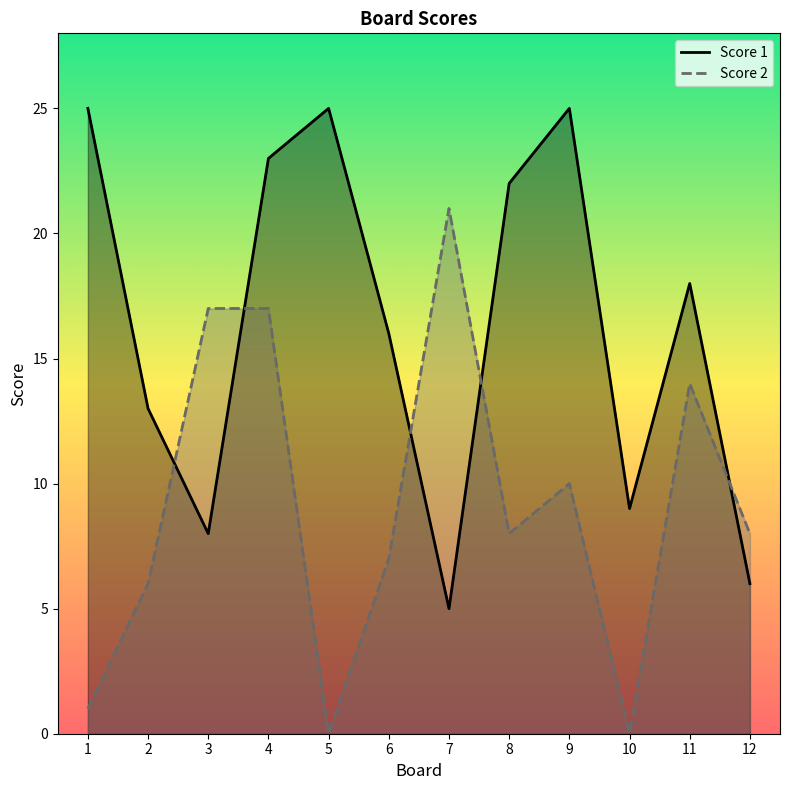

Which series has the widest spread of values?

Score 2